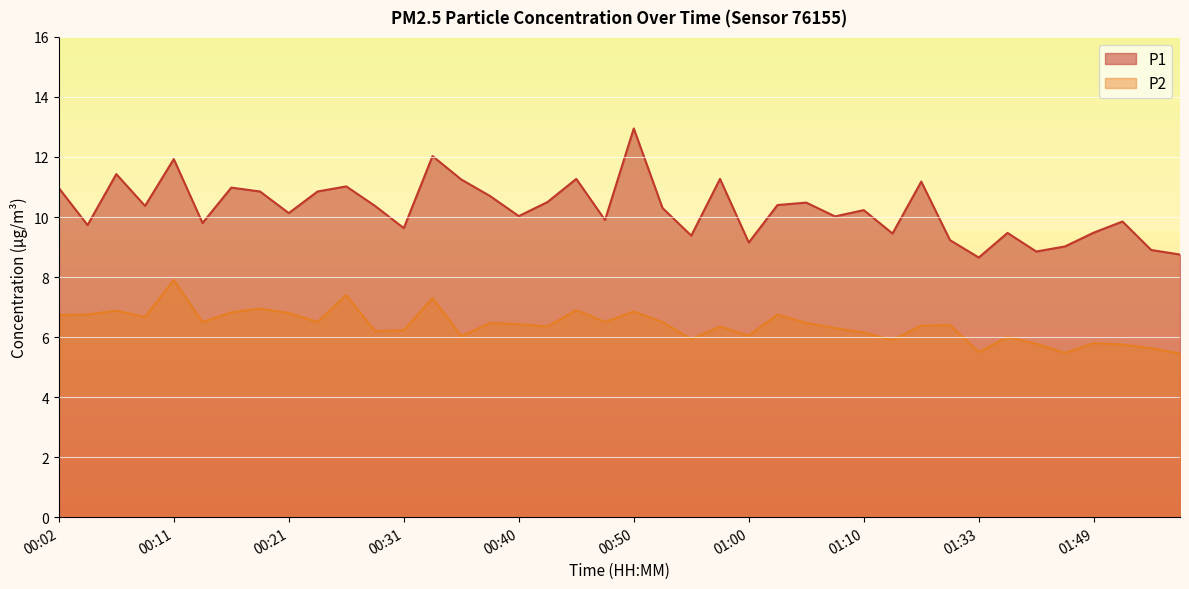

Reading left to right, extract all data points from this chart.

P1: 00:02=11.0	00:04=9.7	00:06=11.4	00:09=10.4	00:11=11.9	00:14=9.8	00:16=11.0	00:19=10.8	00:21=10.1	00:23=10.8	00:26=11.0	00:28=10.4	00:31=9.6	00:33=12.0	00:36=11.2	00:38=10.7	00:40=10.0	00:43=10.5	00:45=11.3	00:48=9.9	00:50=12.9	00:53=10.3	00:55=9.4	00:57=11.3	01:00=9.2	01:02=10.4	01:05=10.5	01:07=10.0	01:10=10.2	01:20=9.4	01:26=11.2	01:31=9.2	01:33=8.7	01:36=9.5	01:41=8.8	01:47=9.0	01:49=9.5	01:52=9.8	01:55=8.9	01:57=8.8
P2: 00:02=6.7	00:04=6.8	00:06=6.9	00:09=6.7	00:11=7.9	00:14=6.5	00:16=6.8	00:19=7.0	00:21=6.8	00:23=6.5	00:26=7.4	00:28=6.2	00:31=6.2	00:33=7.3	00:36=6.0	00:38=6.5	00:40=6.4	00:43=6.3	00:45=6.9	00:48=6.5	00:50=6.8	00:53=6.5	00:55=5.9	00:57=6.3	01:00=6.0	01:02=6.8	01:05=6.5	01:07=6.3	01:10=6.2	01:20=5.9	01:26=6.4	01:31=6.4	01:33=5.5	01:36=6.0	01:41=5.8	01:47=5.5	01:49=5.8	01:52=5.8	01:55=5.6	01:57=5.5